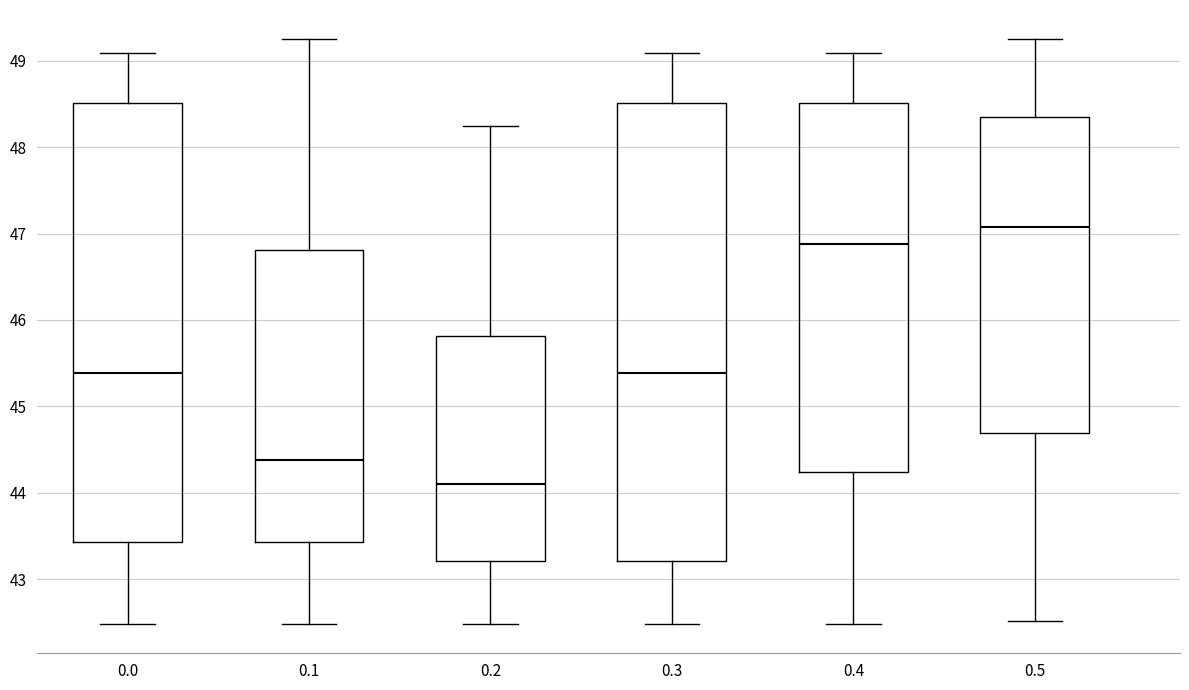

Where is the upper edge of the box at x = 0.5 on the y-axis? The values are not printed on the chart, so give them approximately, as read against the axis.

48.3